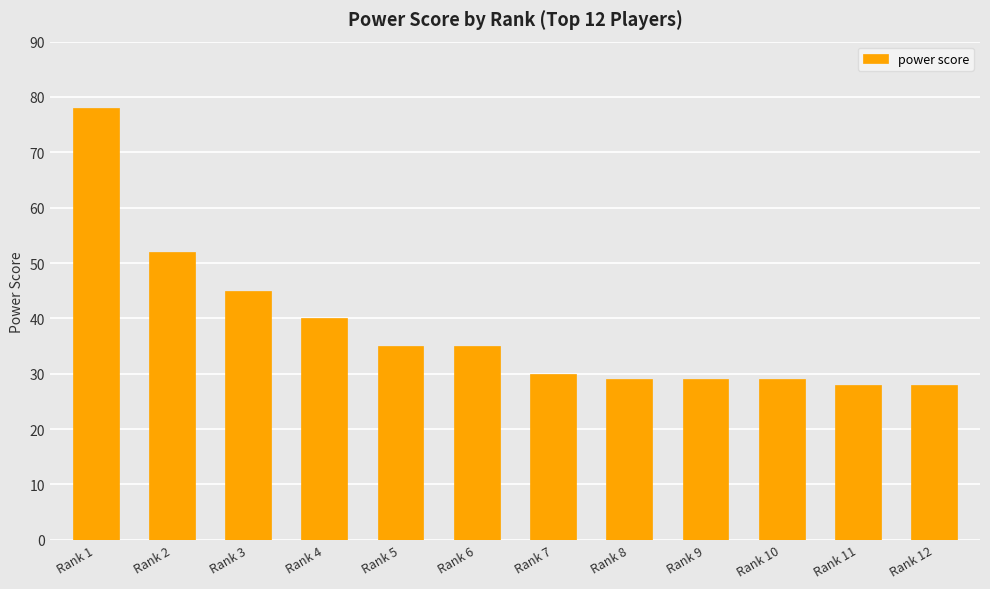

Count the number of data series in this chart.

1